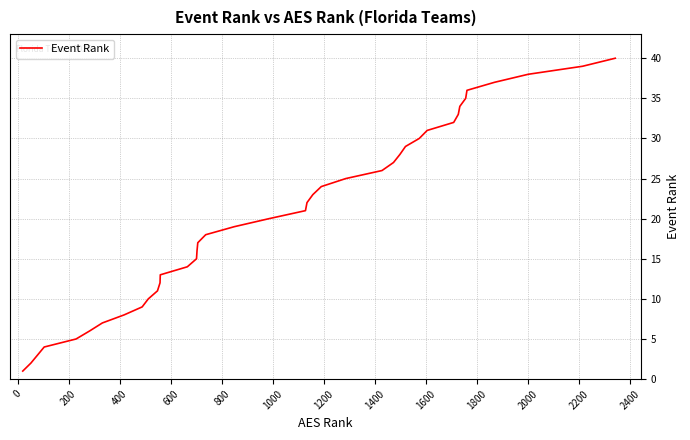

What is the difference between the maximum and minimum values?

39